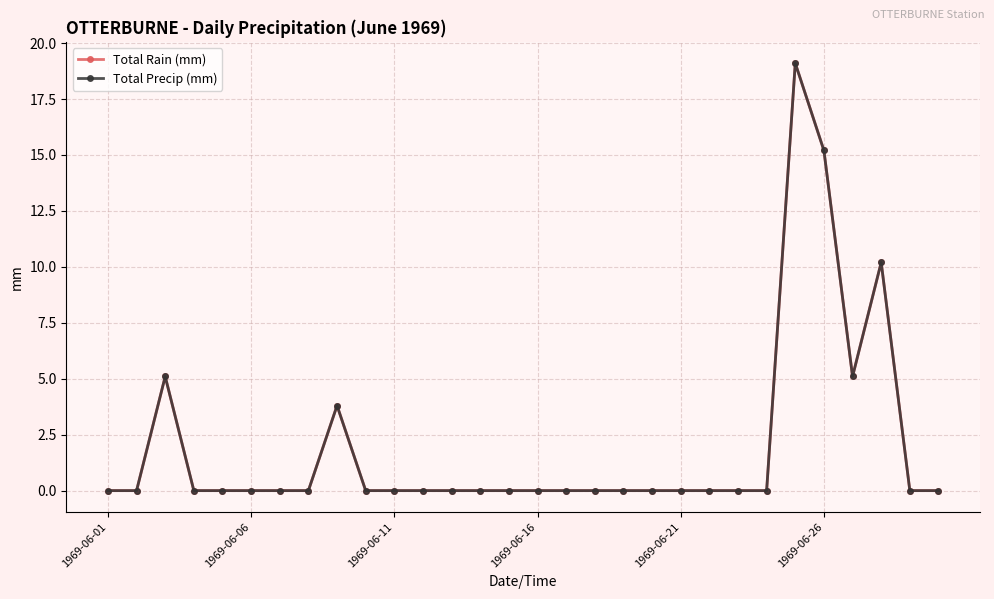

What is the value of the Total Precip (mm) point at the 26th from the left?

15.2